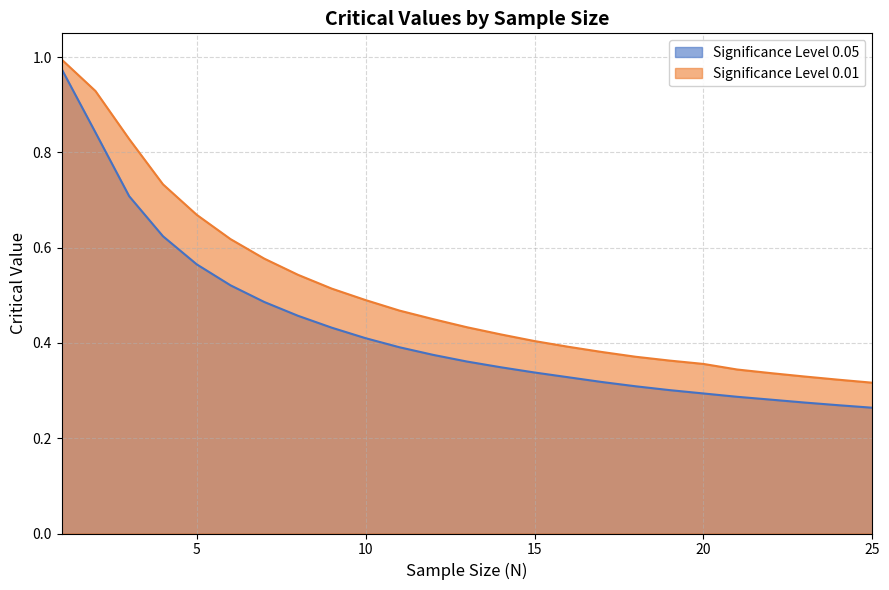

At which category is the sum across all series the highest?

1